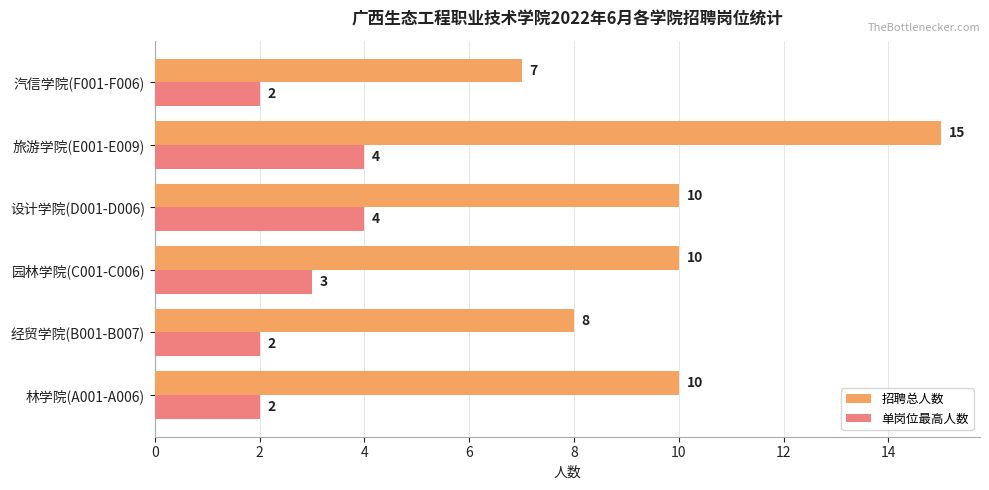

What is the difference between the maximum and minimum values in the 招聘总人数 series?

8